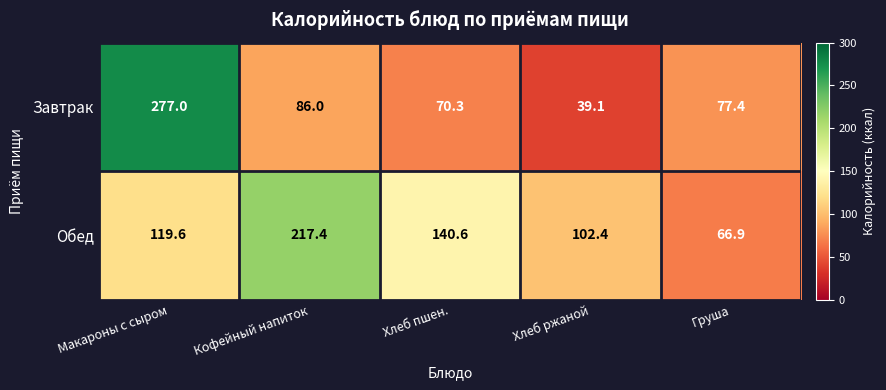

Which category has the lowest value in the Завтрак series?

Хлеб ржаной